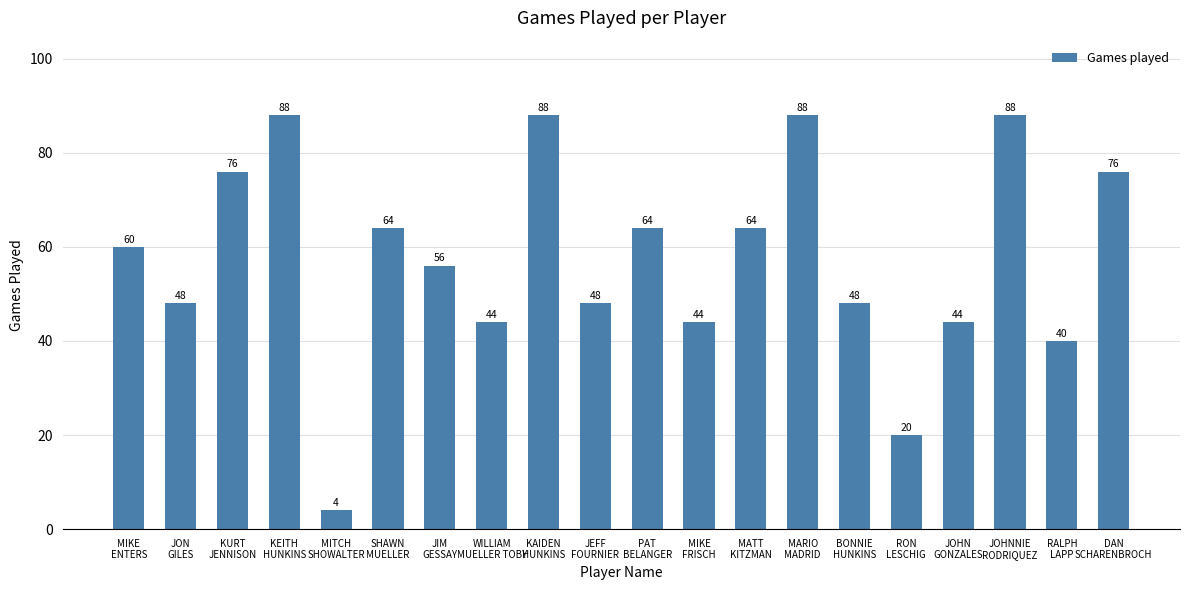

What is the value of the 4th bar from the left?

88